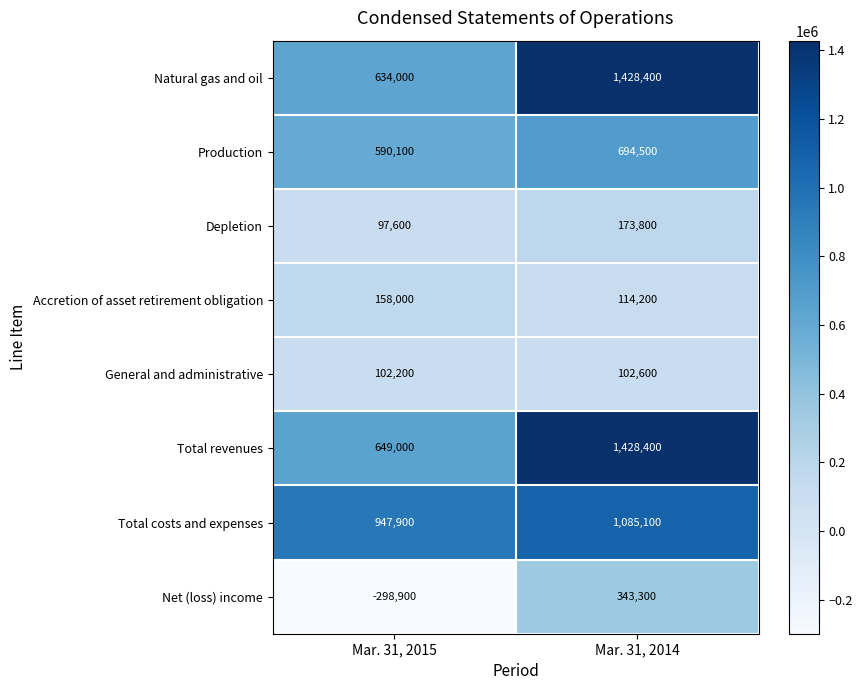

Which series has the largest range (max minus min)?

Natural gas and oil